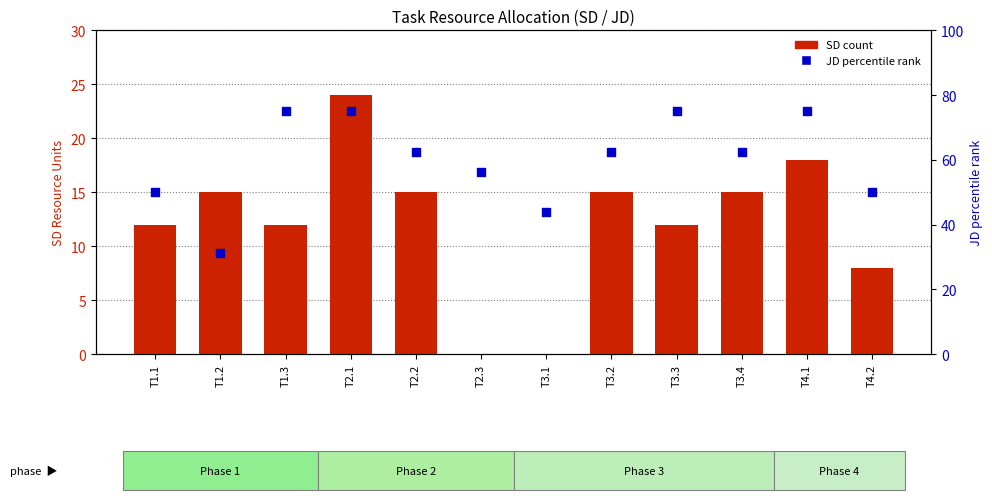

At how many categories does at least one series exceed 71?

4